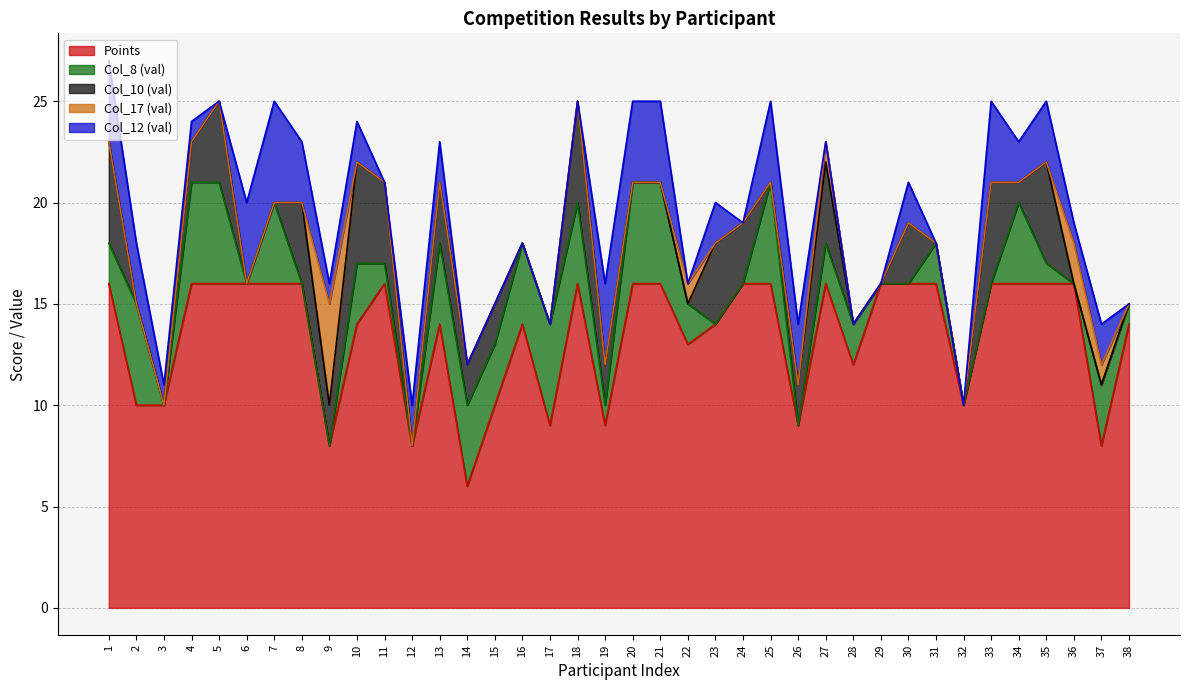

True or false: Col_8 (val) and Points intersect in this chart.

False